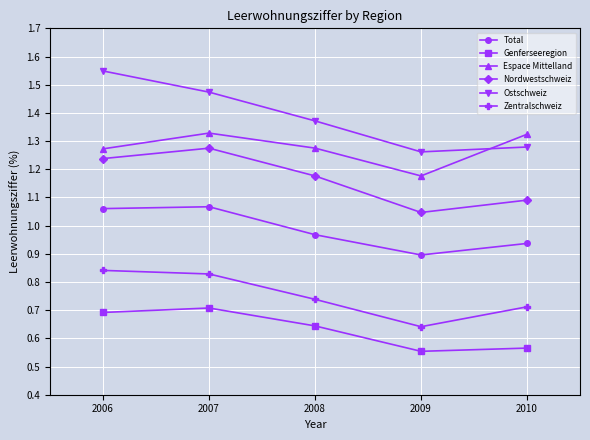

What is the difference between the second highest and second lowest values in the Genferseeregion series?

0.1